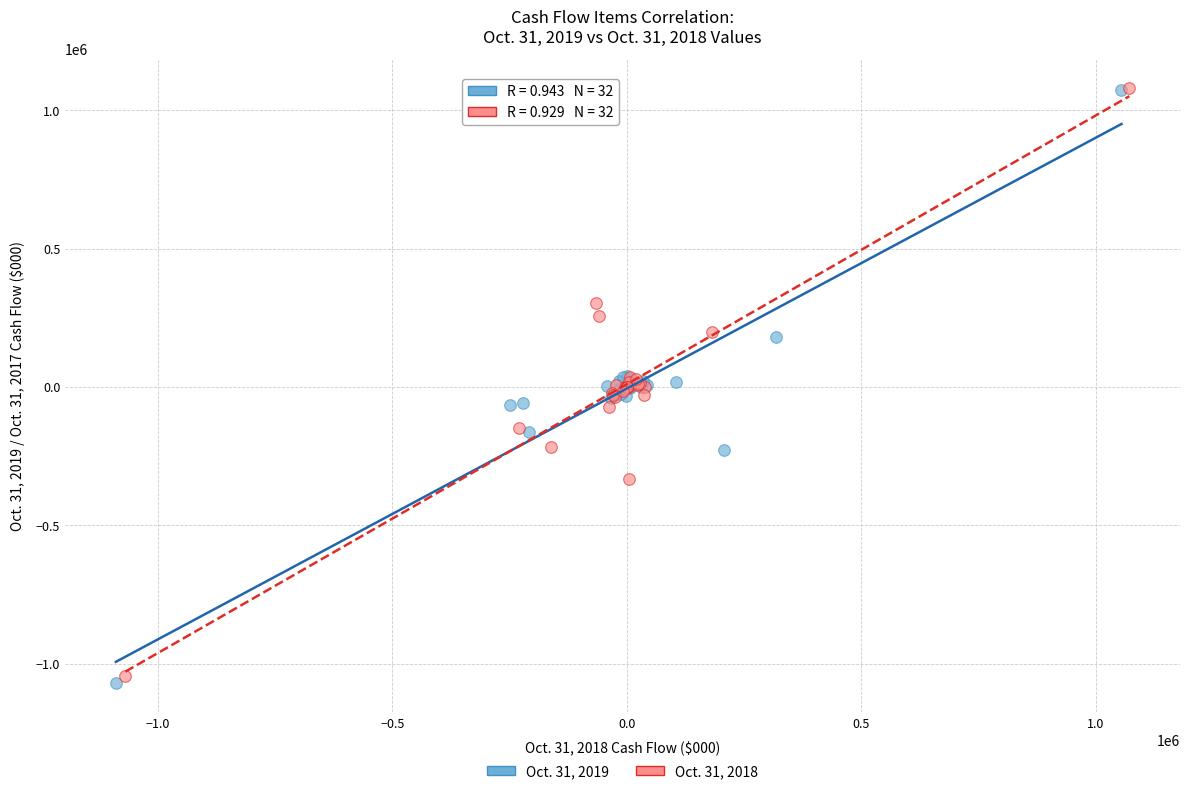

Which series has the widest spread of Y values?

Oct. 31, 2019